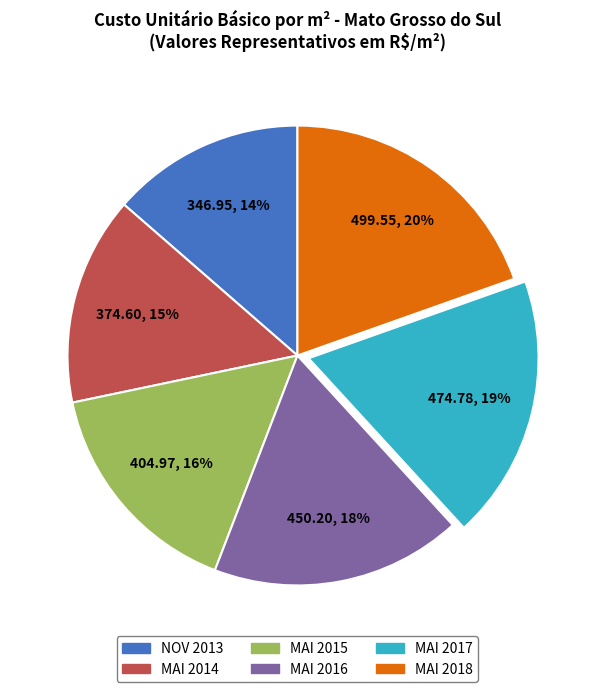

The NOV 2013 slice represents 14% of the pie. True or false?

True